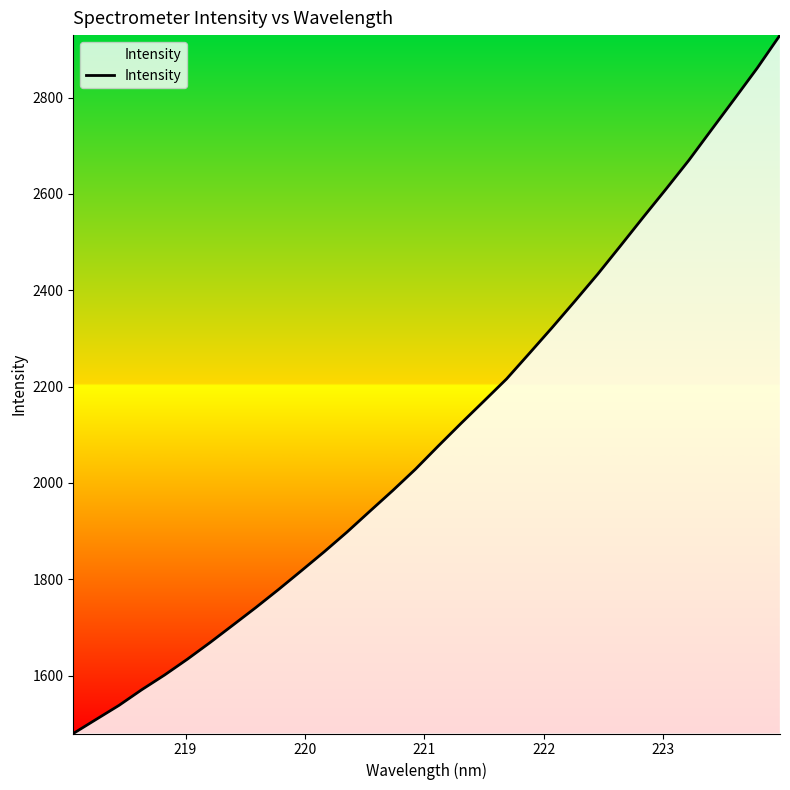

What is the minimum value shown in the chart?

1479.6